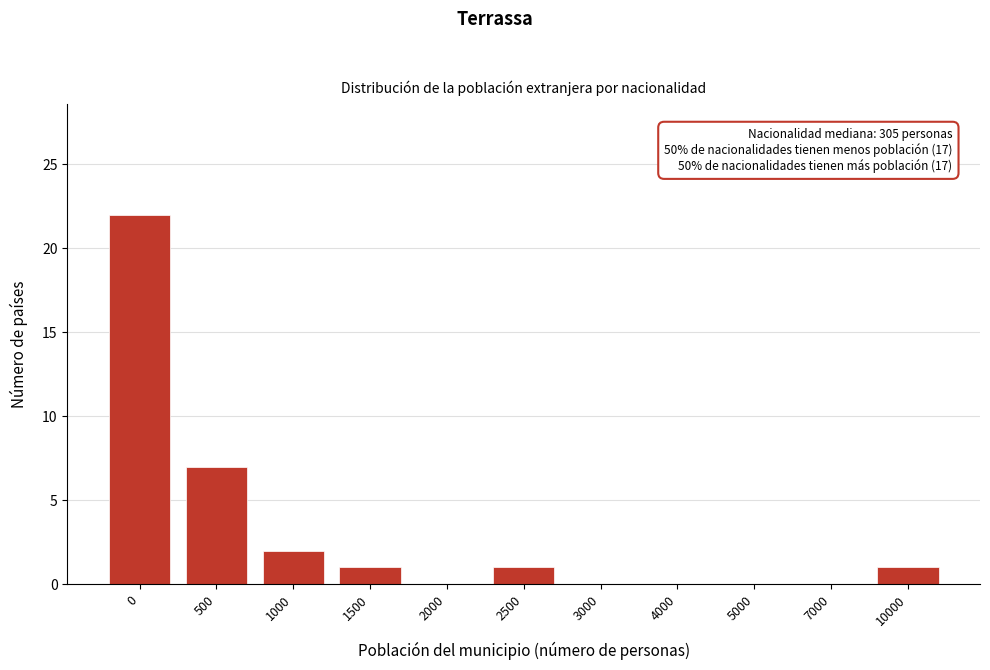

Reading left to right, transcribe all the data shown in this chart.

0=22	500=7	1000=2	1500=1	2000=0	2500=1	3000=0	4000=0	5000=0	7000=0	10000=1